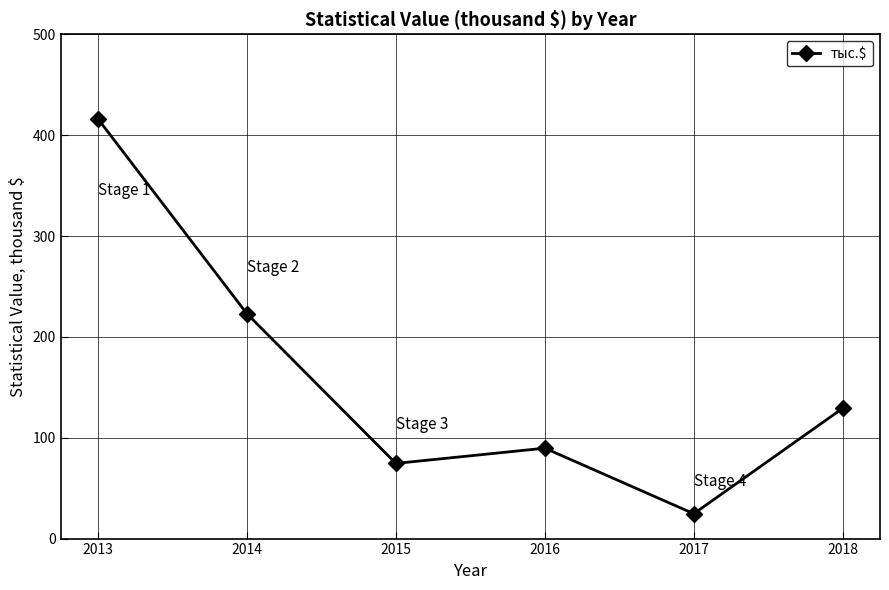

Rank the categories by value from lowest to highest.

2017, 2015, 2016, 2018, 2014, 2013